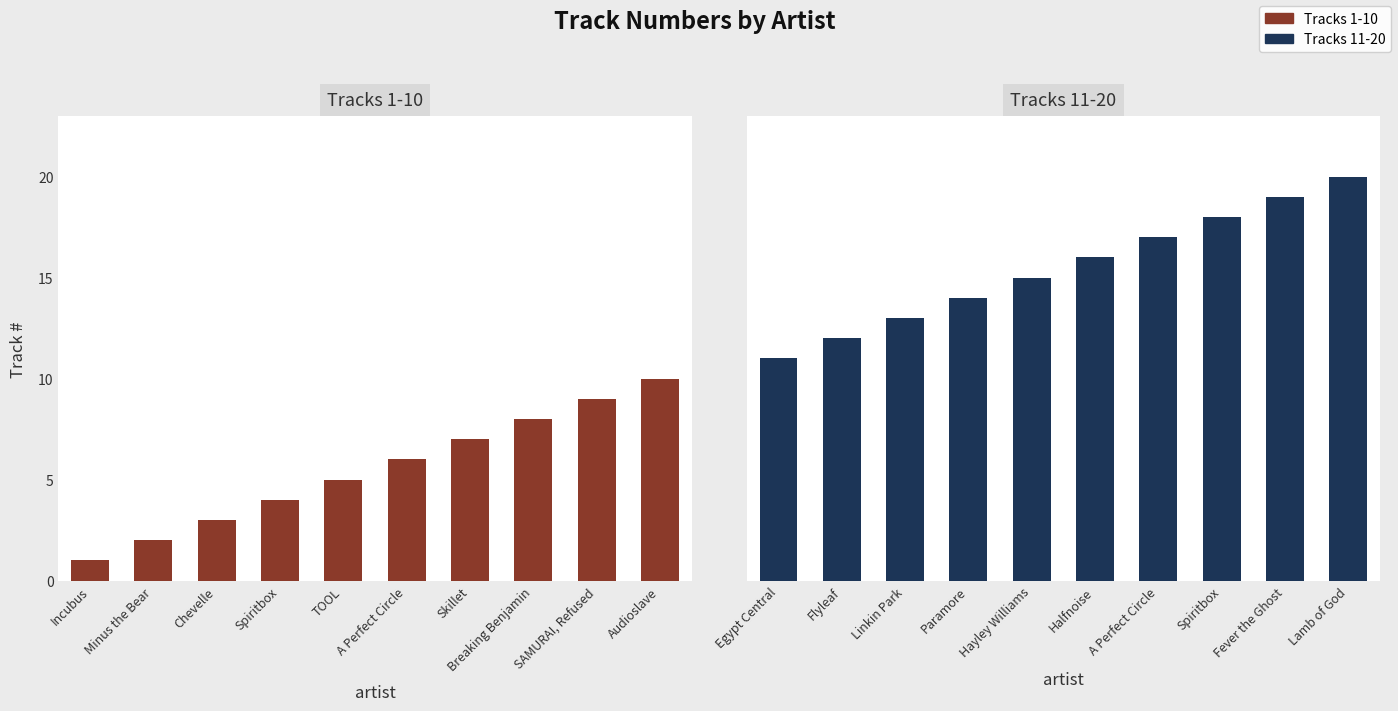

What is the label of the 8th bar from the left?

Breaking Benjamin